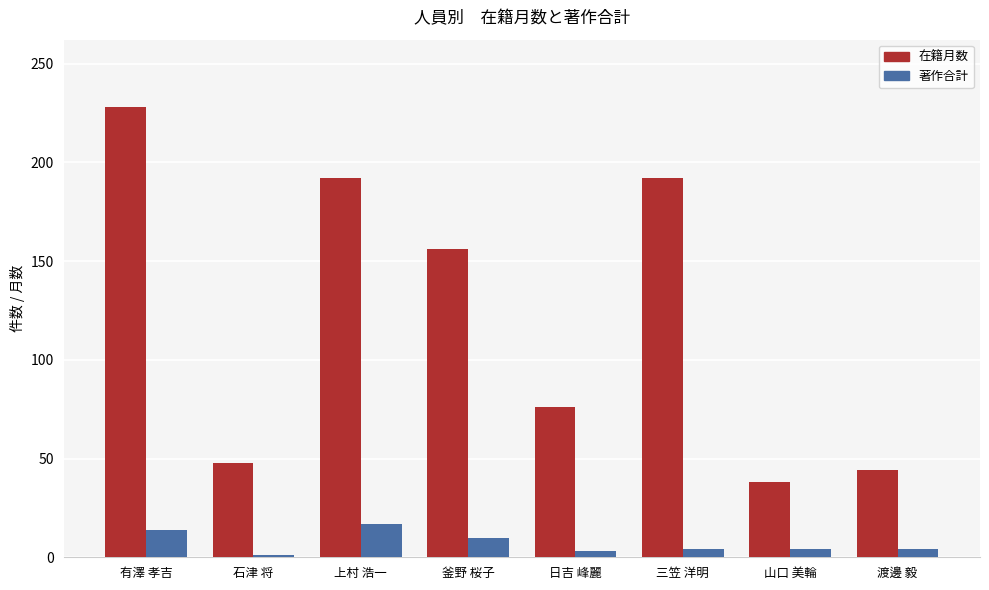

What is the average value of the 在籍月数 series?

122